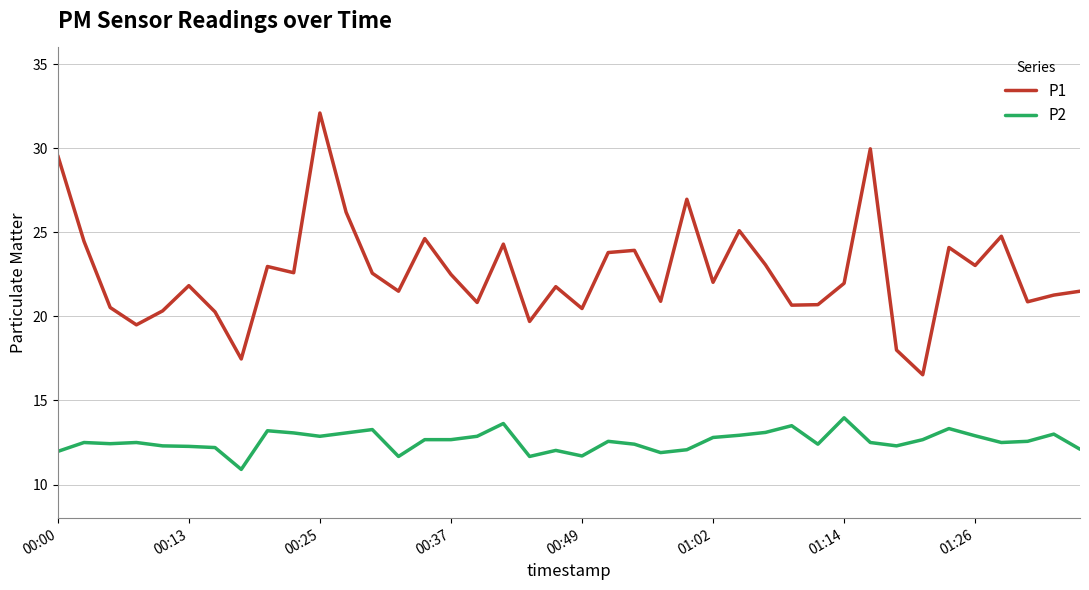

Which series has the largest range (max minus min)?

P1